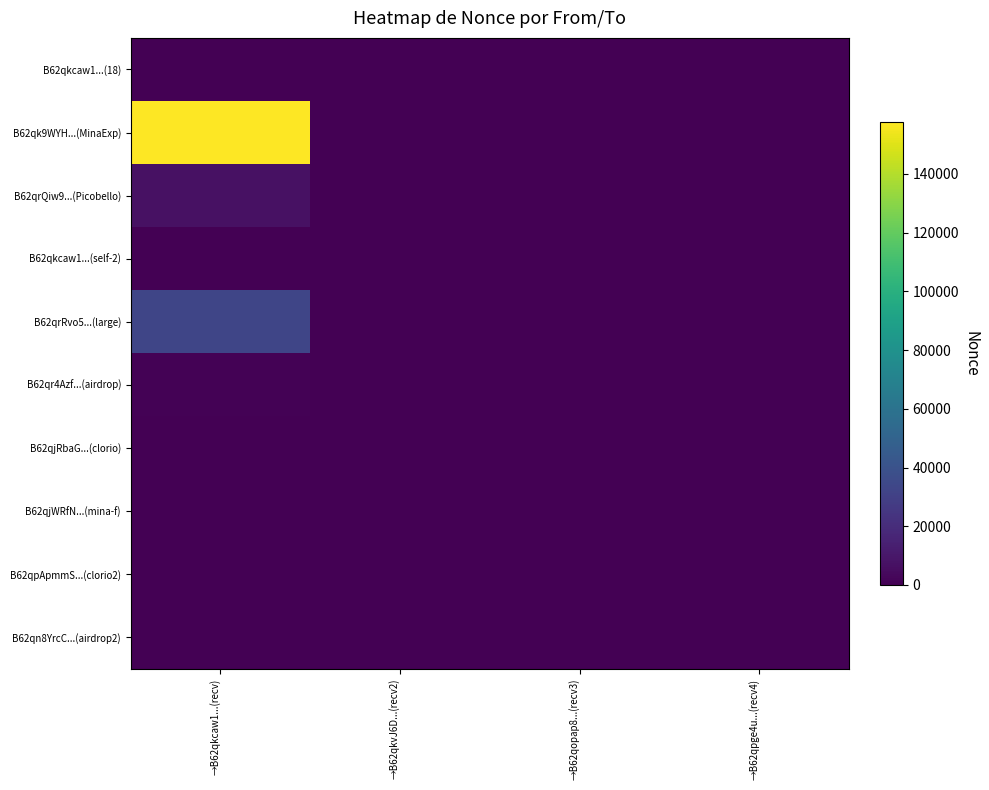

Which series has the largest total across all categories?

B62qk9WYH...(MinaExp)